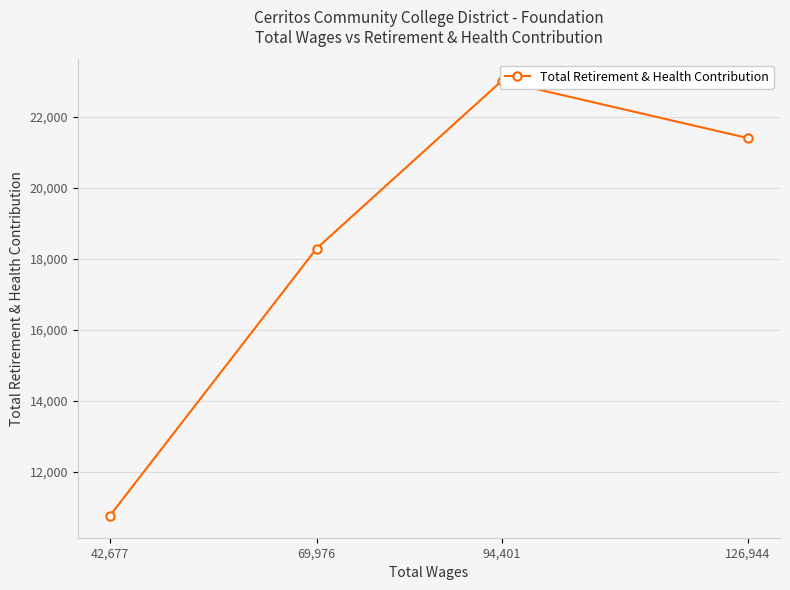

Which has a higher value, 94,401 or 69,976?

94,401